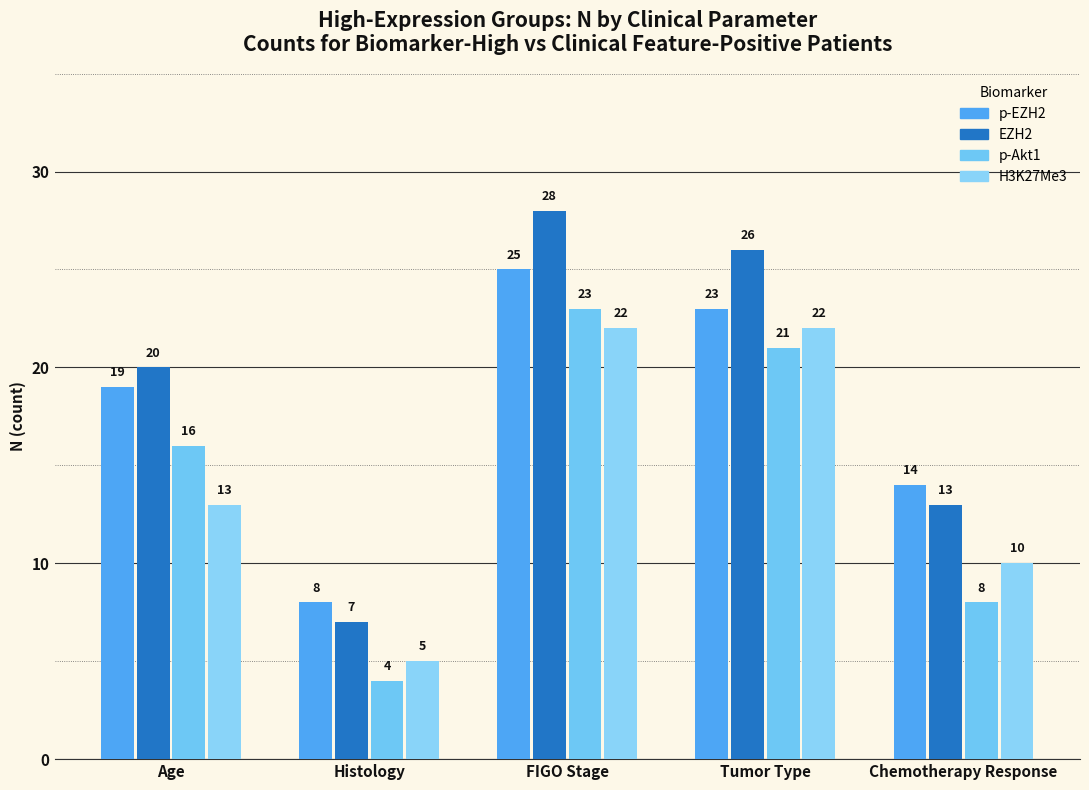

Reading left to right, extract all data points from this chart.

p-EZH2: 19	8	25	23	14
EZH2: 20	7	28	26	13
p-Akt1: 16	4	23	21	8
H3K27Me3: 13	5	22	22	10